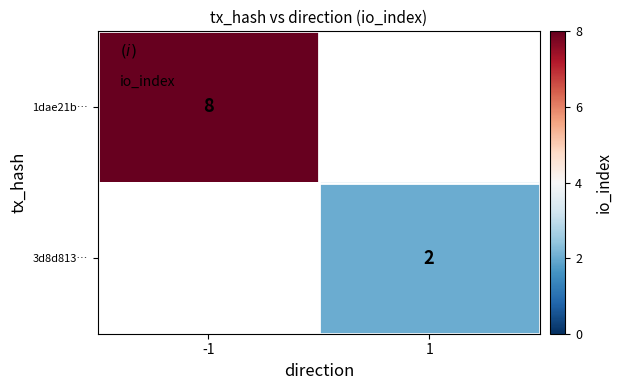

Is it true that 1dae21b… equals 11 at -1?

False